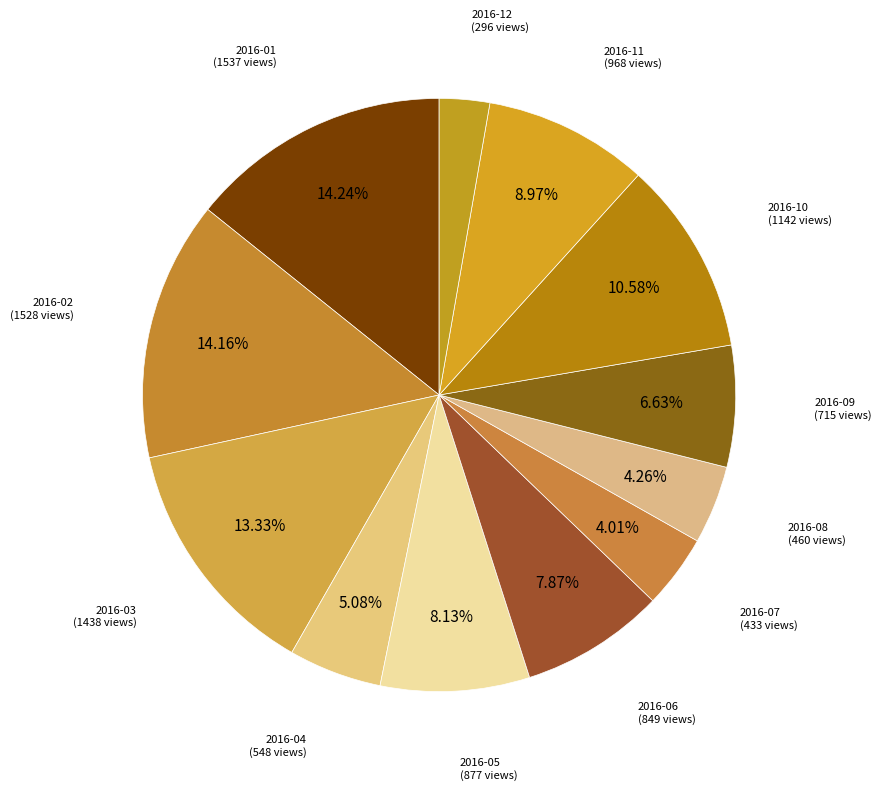

Do 2016-10 (1142 views) and 2016-12 (296 views) together represent more than half of the pie?

No